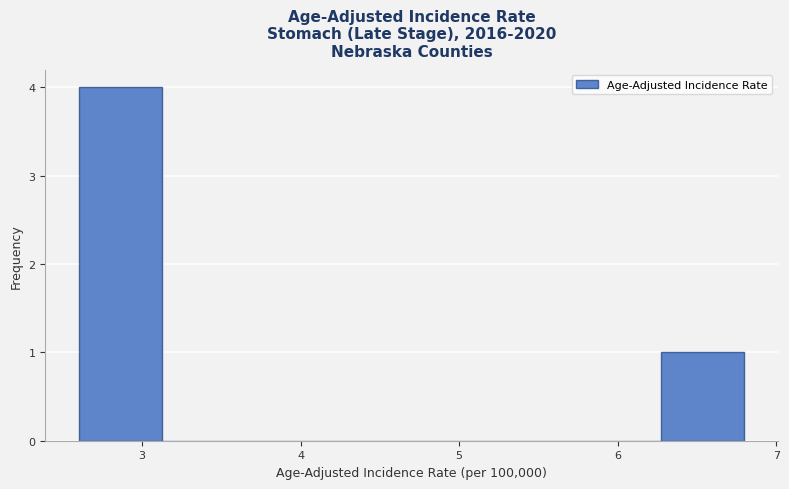

Reading left to right, transcribe this chart: for each bar, give the range it covers on the x-axis and its height. Neither the bar edges nor the heights are printed on the chart, so give them approximately, as read against the axes.

2.6 to 3.1: 4
3.1 to 3.7: 0
3.7 to 4.2: 0
4.2 to 4.7: 0
4.7 to 5.2: 0
5.2 to 5.8: 0
5.8 to 6.3: 0
6.3 to 6.8: 1